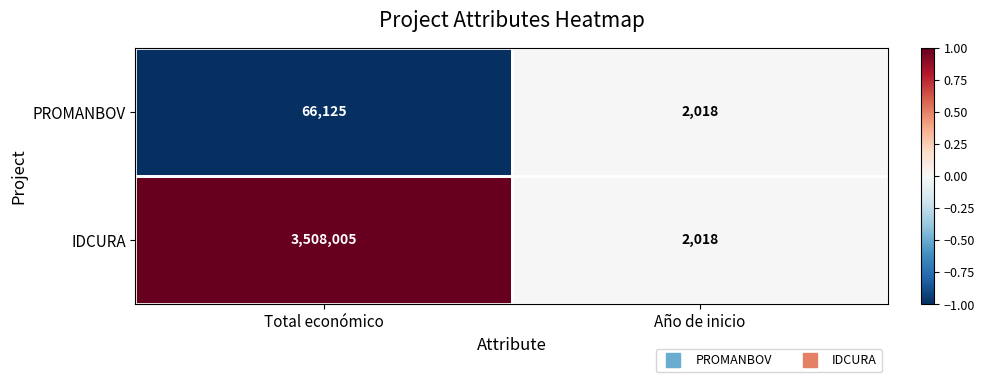

What is the difference between the maximum and minimum values in the IDCURA series?

3505987